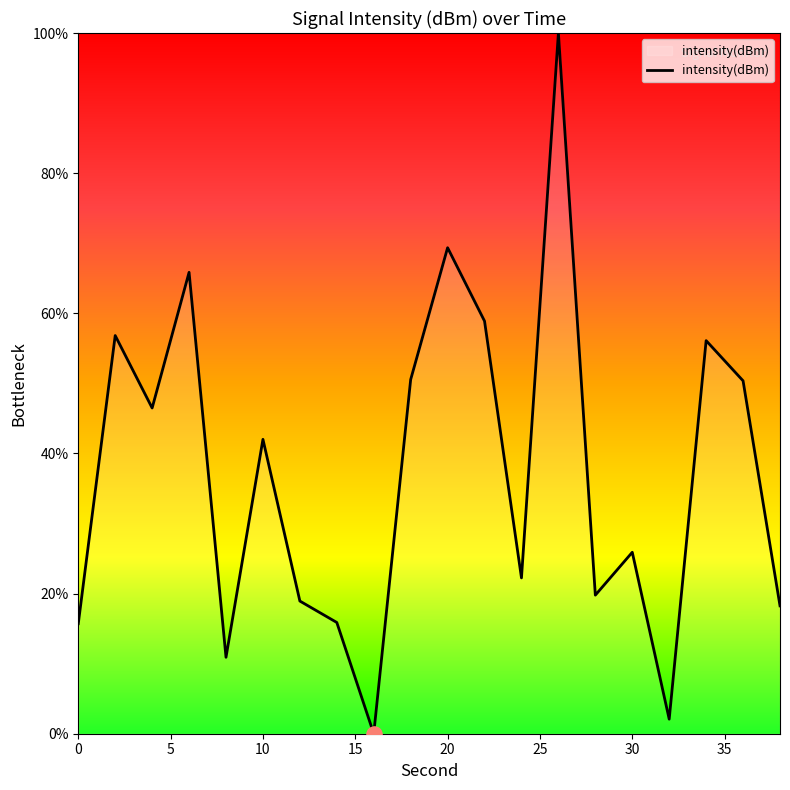

What is the difference between the maximum and minimum values?

100.0